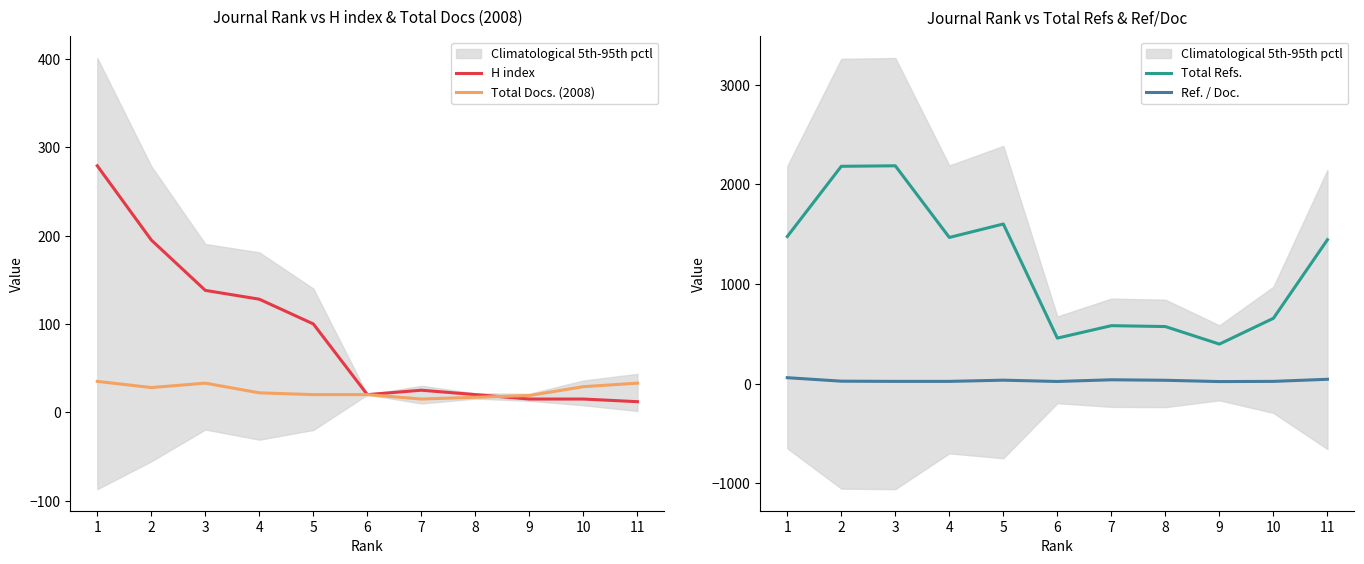

What is the difference between the highest and lowest values at 4?

1444